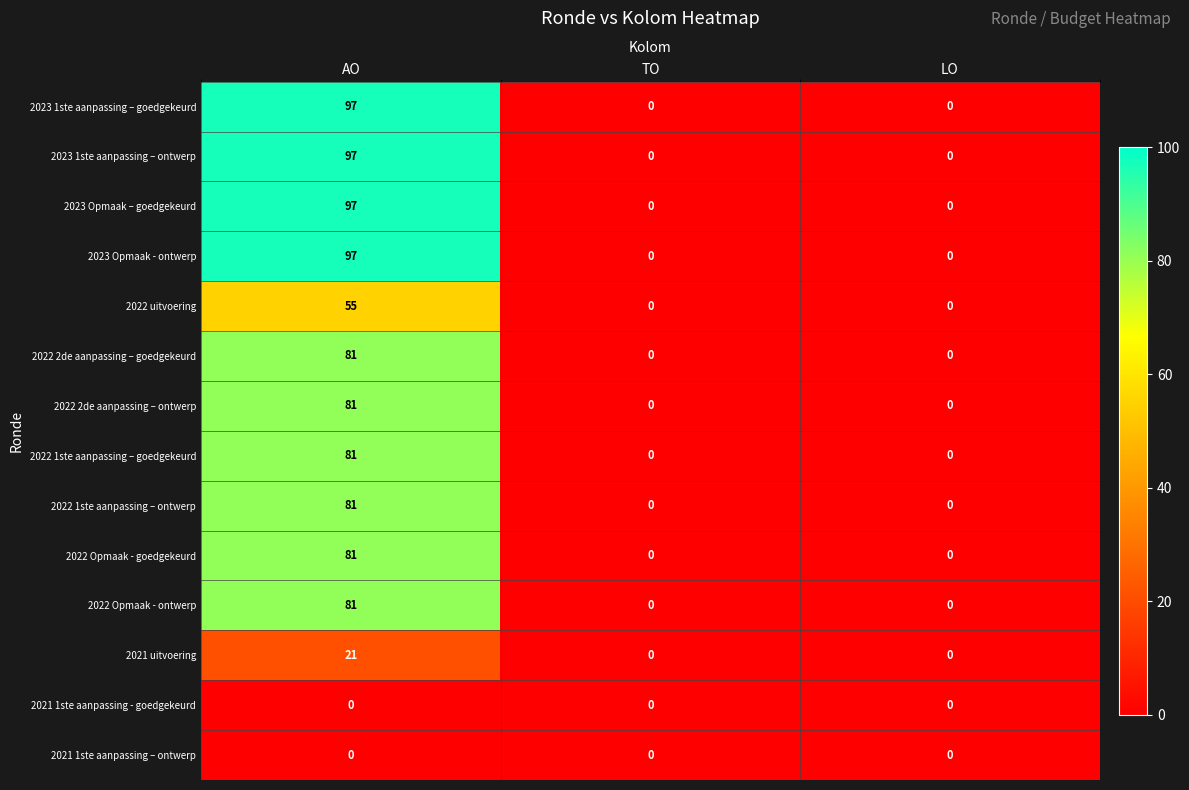

The 2021 1ste aanpassing – ontwerp series shows 0 at AO. True or false?

True